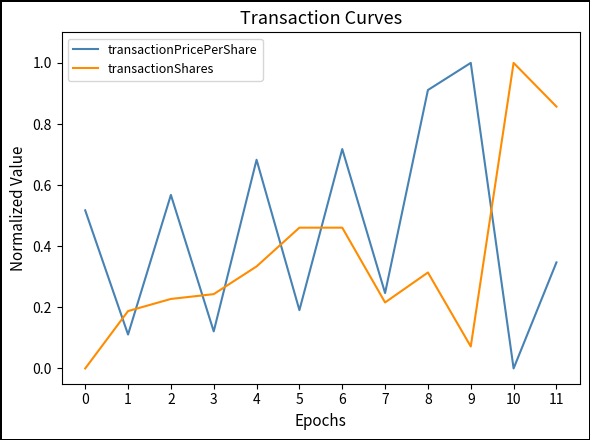

Count the number of categories in the chart.

12